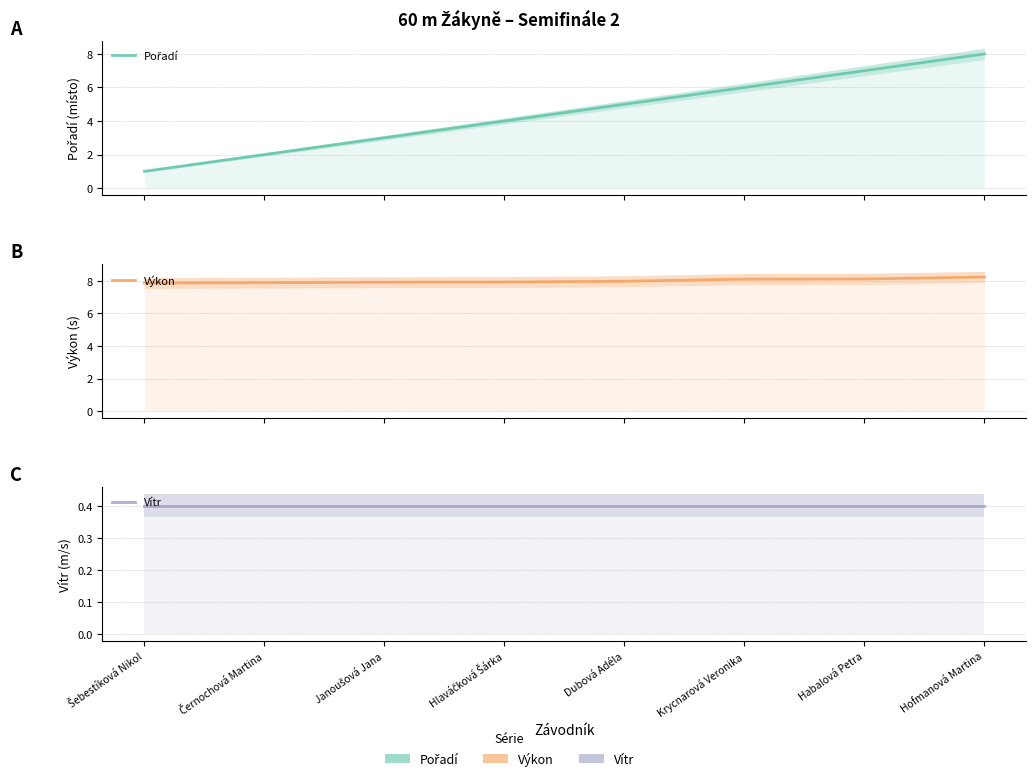

What is the average value of the Vítr series?

0.4